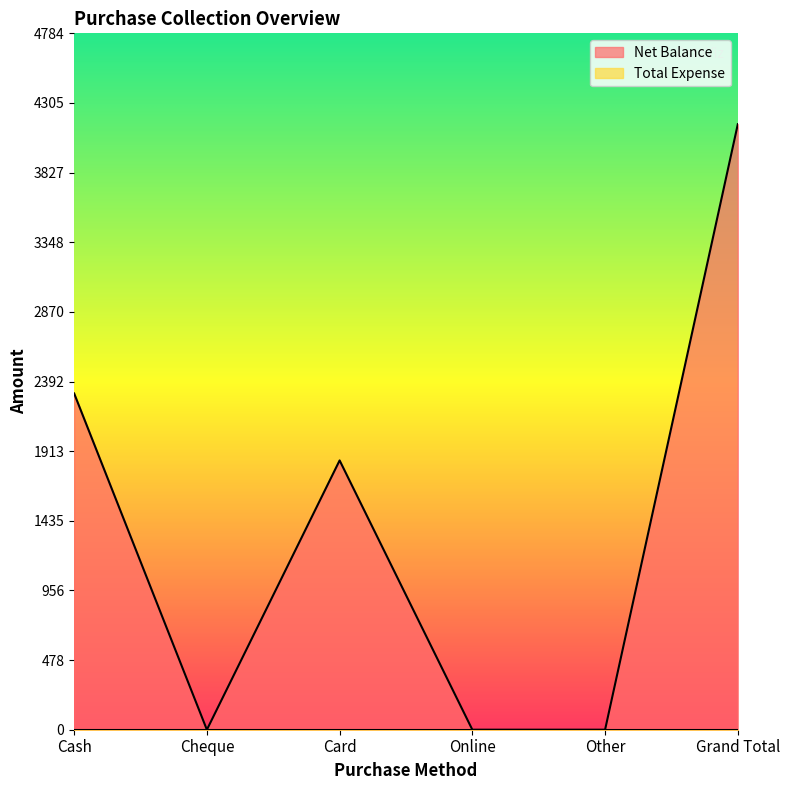

Reading left to right, list all the values displayed in this chart.

2310	0	1850	0	0	4160